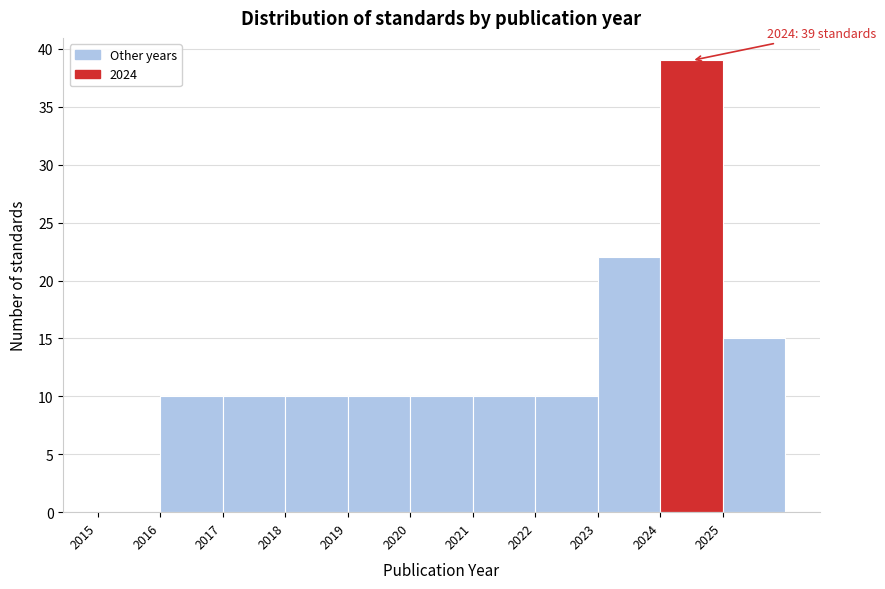

Over which range of the x-axis is the bar tallest?

2024 to 2025